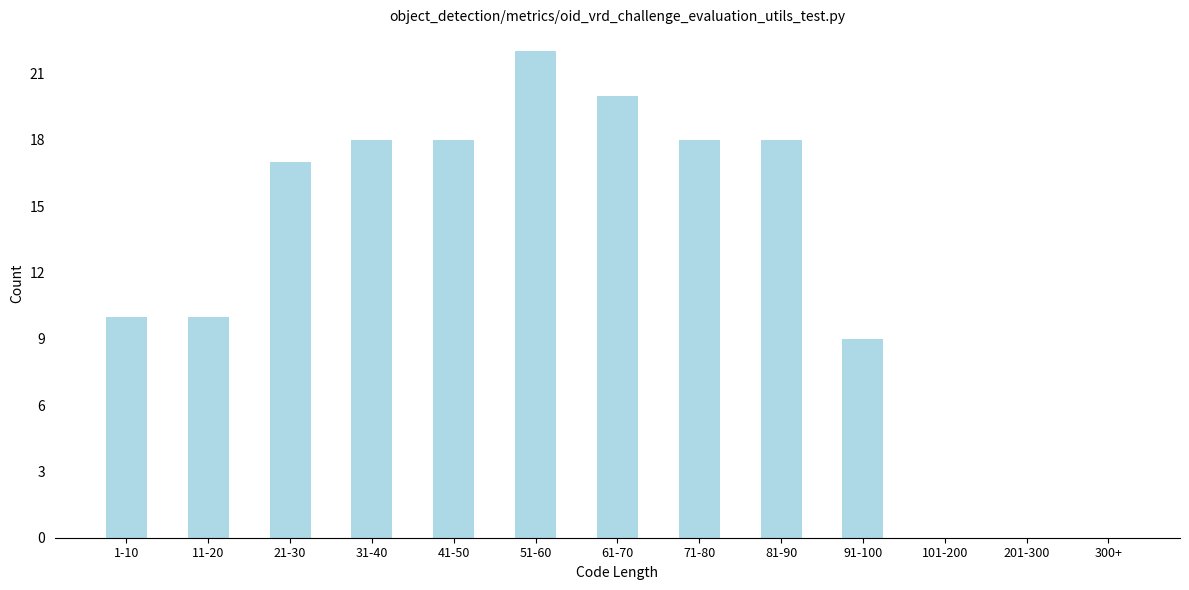

Reading left to right, transcribe all the data shown in this chart.

1-10=10	11-20=10	21-30=17	31-40=18	41-50=18	51-60=22	61-70=20	71-80=18	81-90=18	91-100=9	101-200=0	201-300=0	300+=0